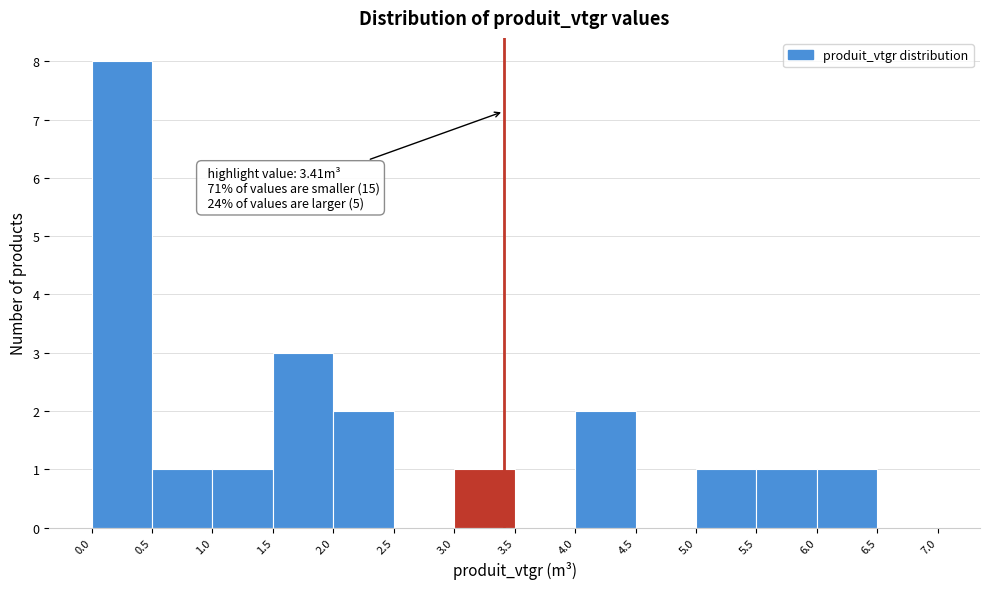

Over which range of the x-axis is the bar tallest?

0.0 to 0.5